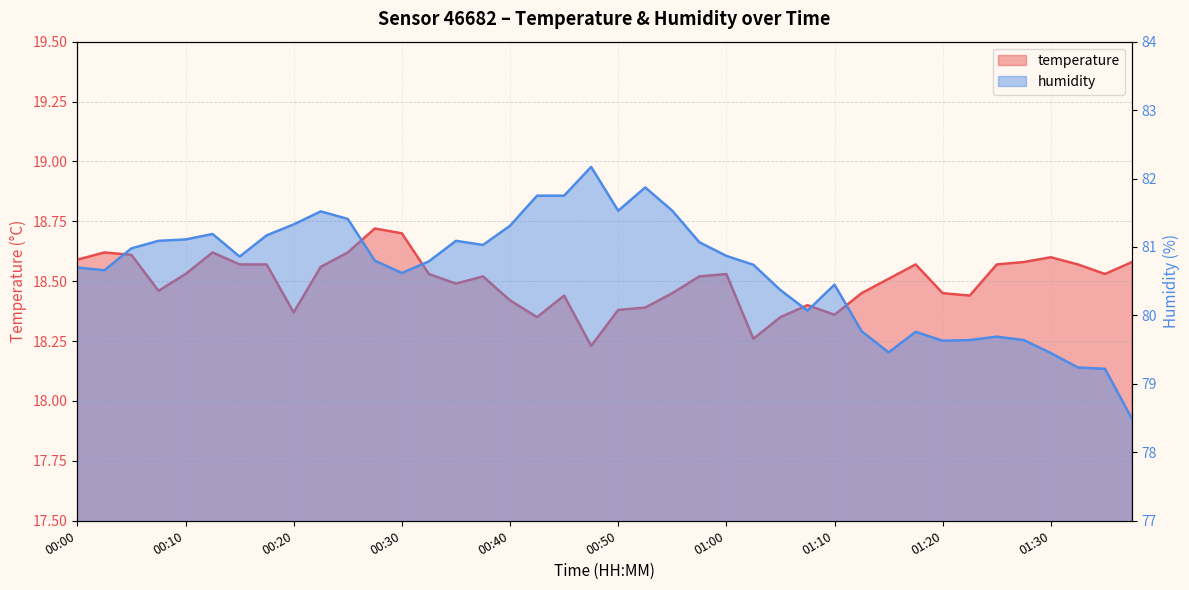

At which category is the sum across all series the highest?

00:47